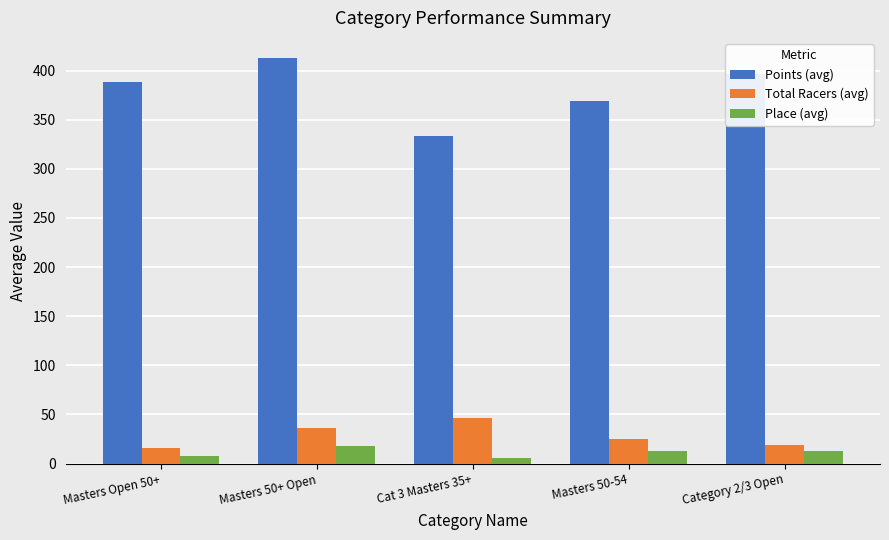

Does the chart contain any negative values?

No